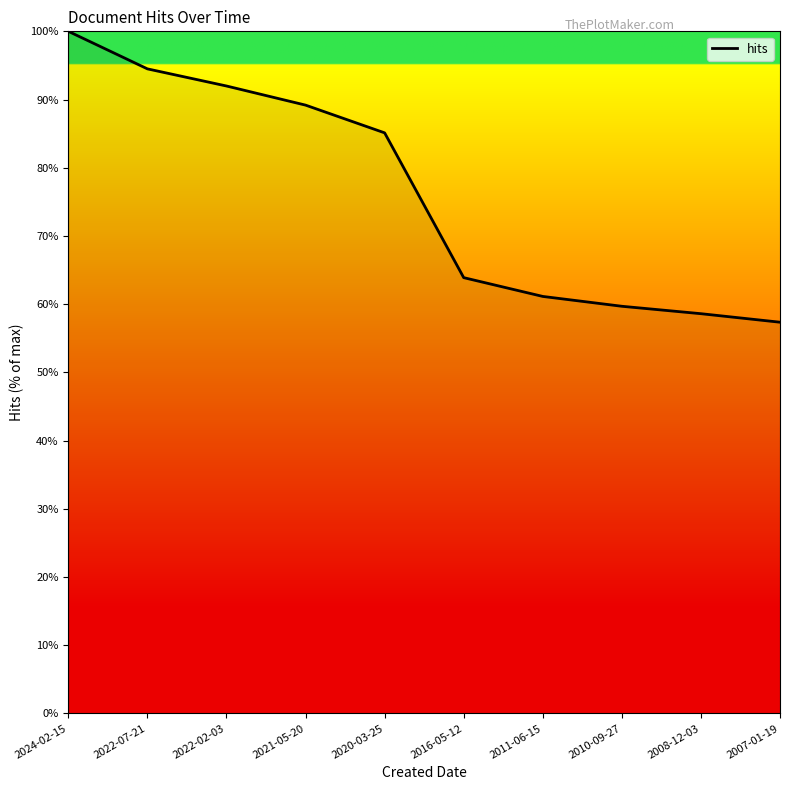

Reading left to right, extract all data points from this chart.

100.0	94.5	92.0	89.2	85.1	63.9	61.1	59.7	58.6	57.4